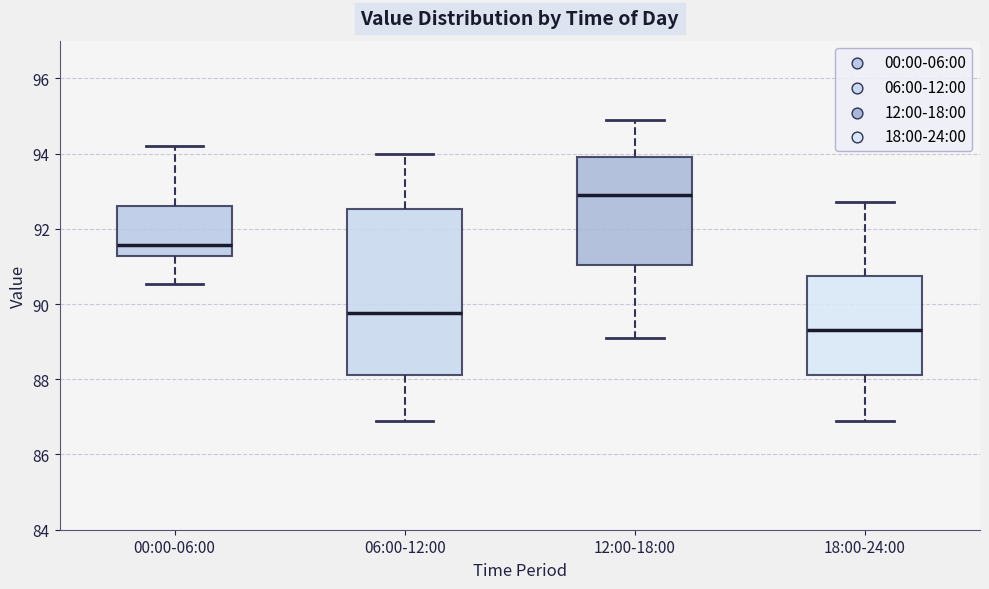

Reading left to right, read every box against the y-axis: the position of its median line, the range the box covers, and the ends of its whiskers. The values are not printed on the chart, so give them approximately, as read against the axis.

00:00-06:00: median 91.6, box 91.2 to 92.6, whiskers 90.6 to 94.2
06:00-12:00: median 89.8, box 88.2 to 92.6, whiskers 87.0 to 94.0
12:00-18:00: median 93.0, box 91.0 to 94.0, whiskers 89.2 to 95.0
18:00-24:00: median 89.4, box 88.2 to 90.8, whiskers 87.0 to 92.8